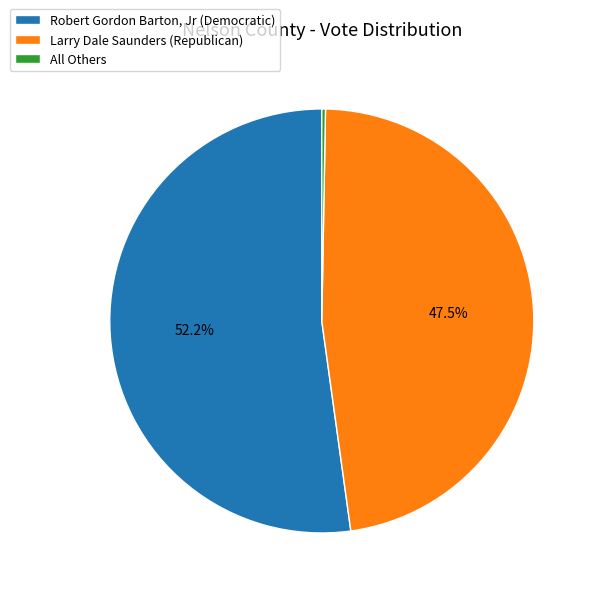

Is there any slice that represents more than half of the pie?

Yes